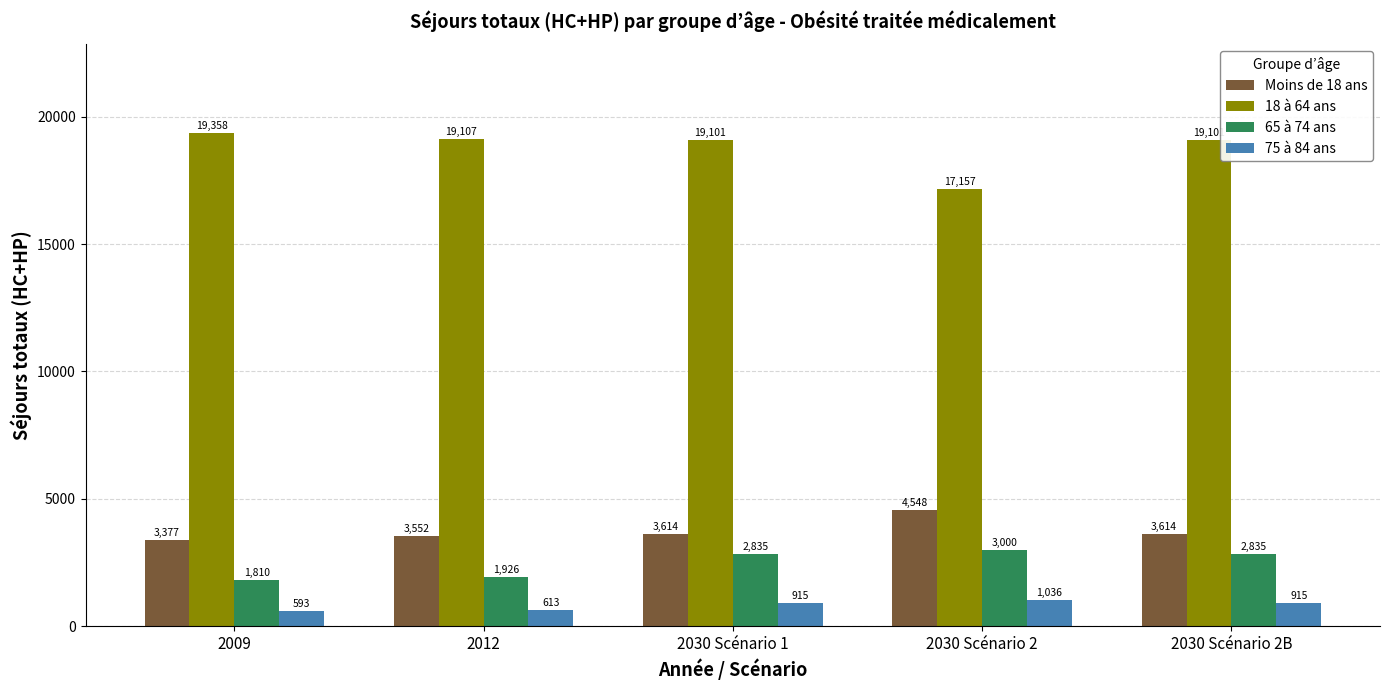

What value does the Moins de 18 ans series have at 2030 Scénario 1?

3613.8